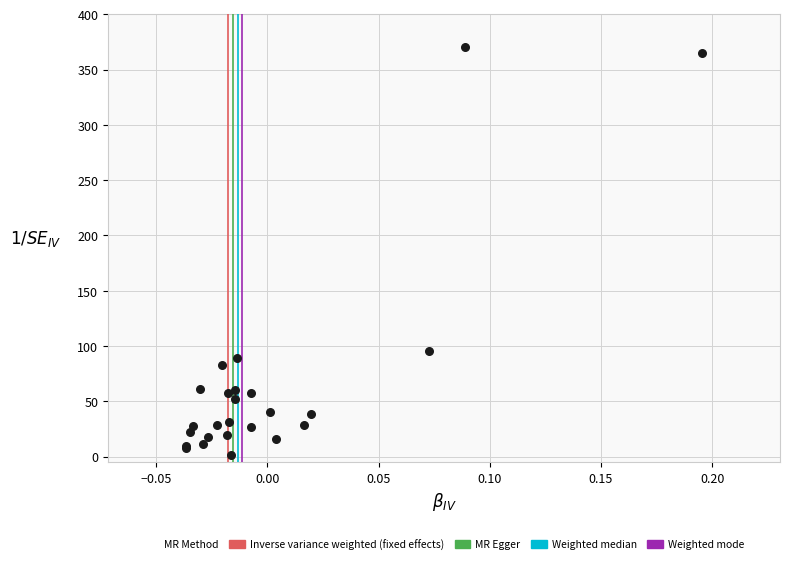

What Y value in the scatter plot is closest to 185?

95.2